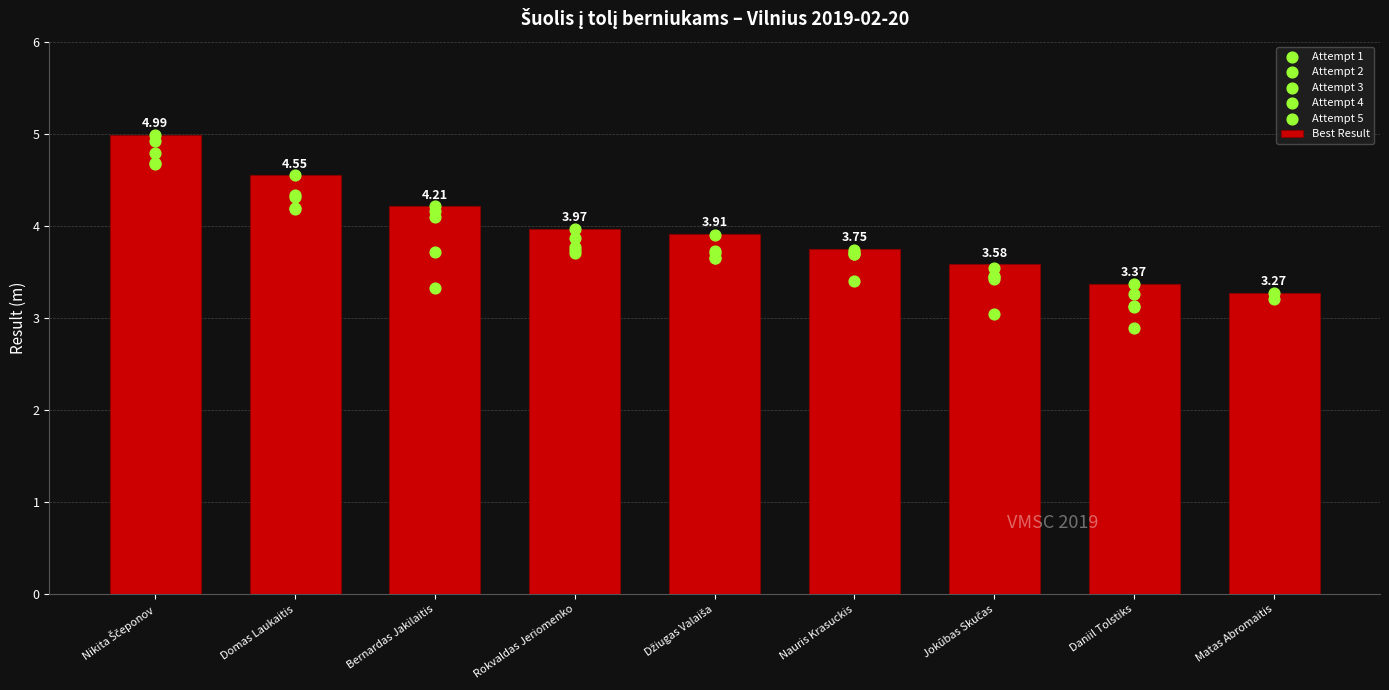

Which has a higher value, Jokūbas Skučas or Rokvaldas Jeriomenko?

Rokvaldas Jeriomenko